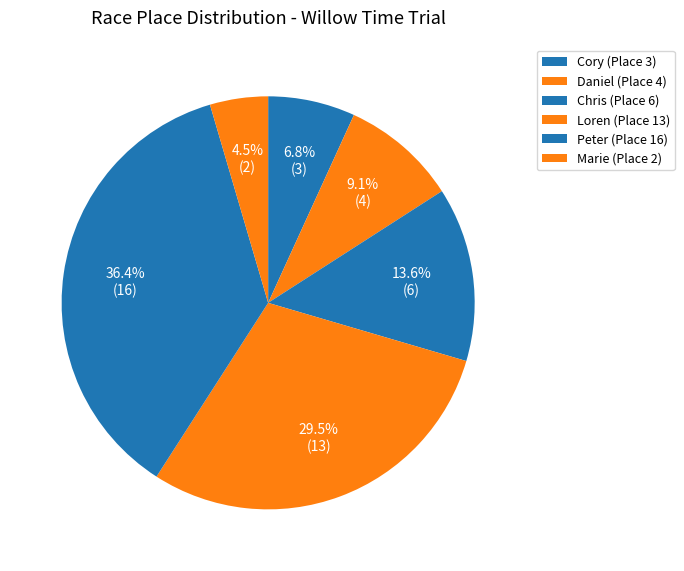

Count the number of slices in the pie.

6